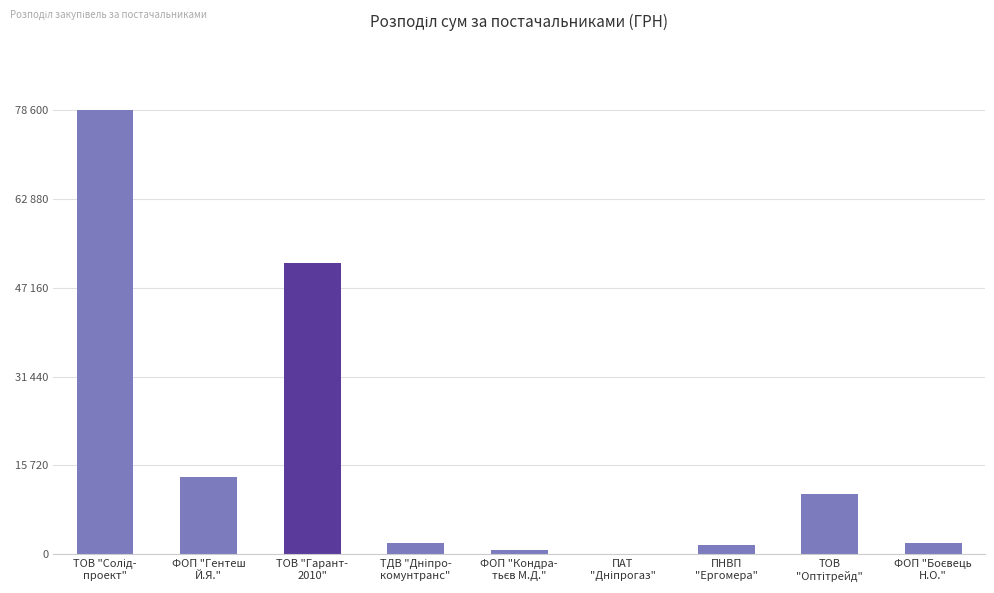

Are the bars horizontal?

No